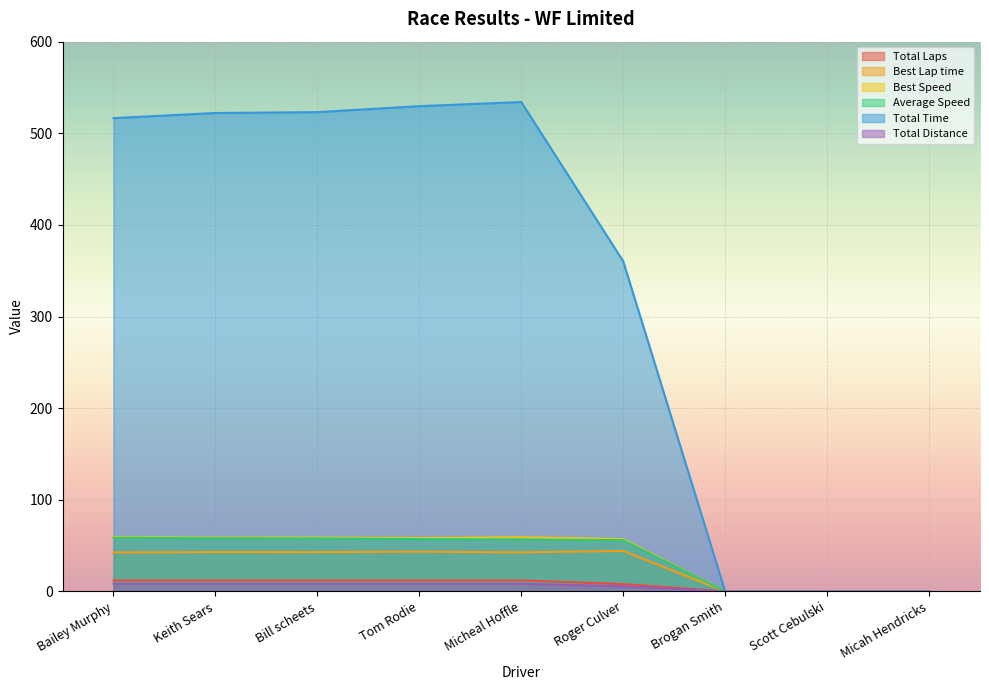

Which series has the widest spread of values?

Total Time